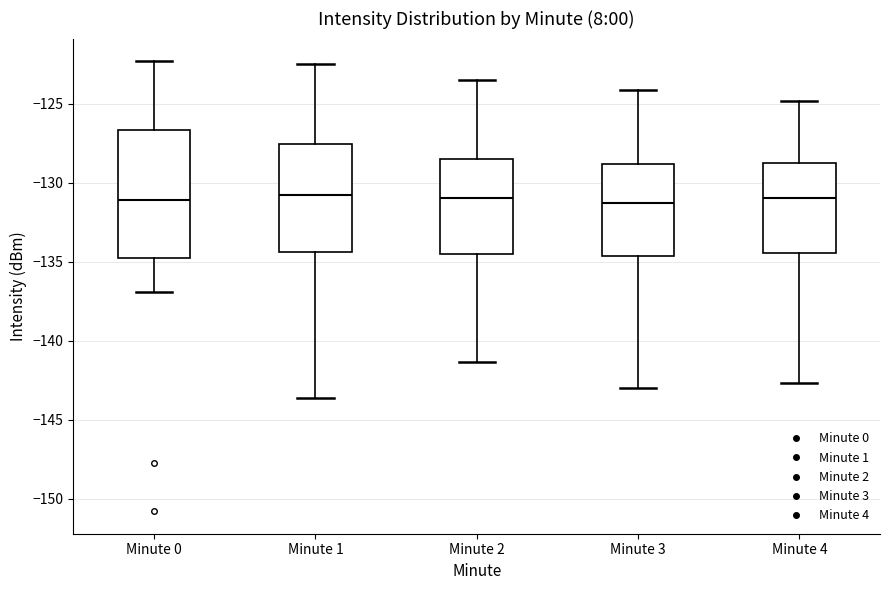

Reading left to right, read every box against the y-axis: the position of its median line, the range the box covers, and the ends of its whiskers. The values are not printed on the chart, so give them approximately, as read against the axis.

Minute 0: median -131.0, box -135.0 to -126.5, whiskers -137.0 to -122.5
Minute 1: median -131.0, box -134.5 to -127.5, whiskers -143.5 to -122.5
Minute 2: median -131.0, box -134.5 to -128.5, whiskers -141.5 to -123.5
Minute 3: median -131.5, box -134.5 to -129.0, whiskers -143.0 to -124.0
Minute 4: median -131.0, box -134.5 to -128.5, whiskers -142.5 to -125.0